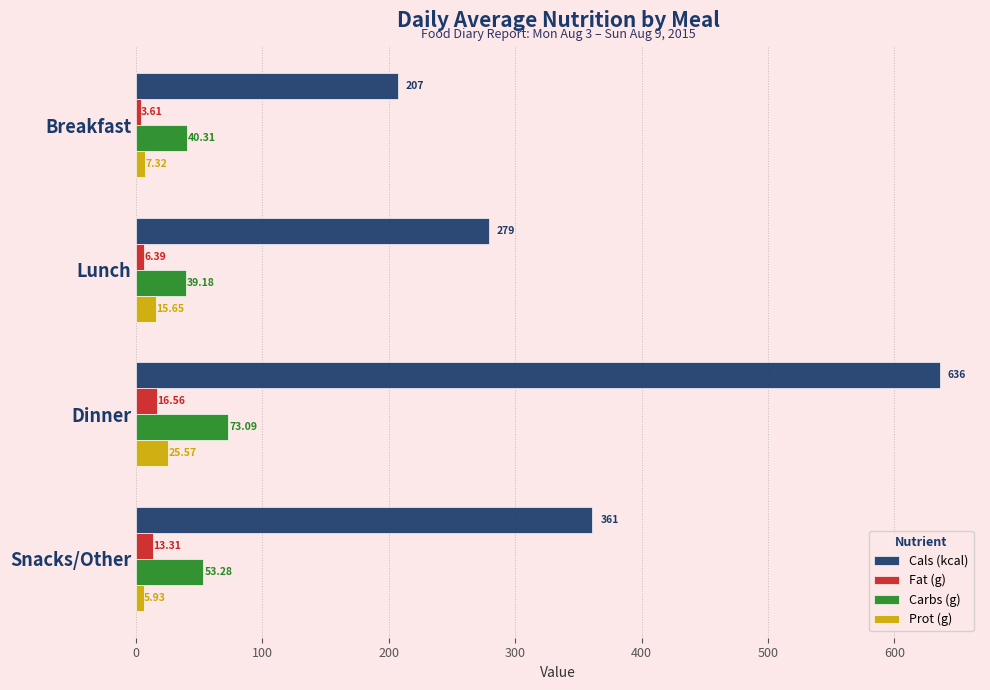

Which series has the largest total across all categories?

Cals (kcal)